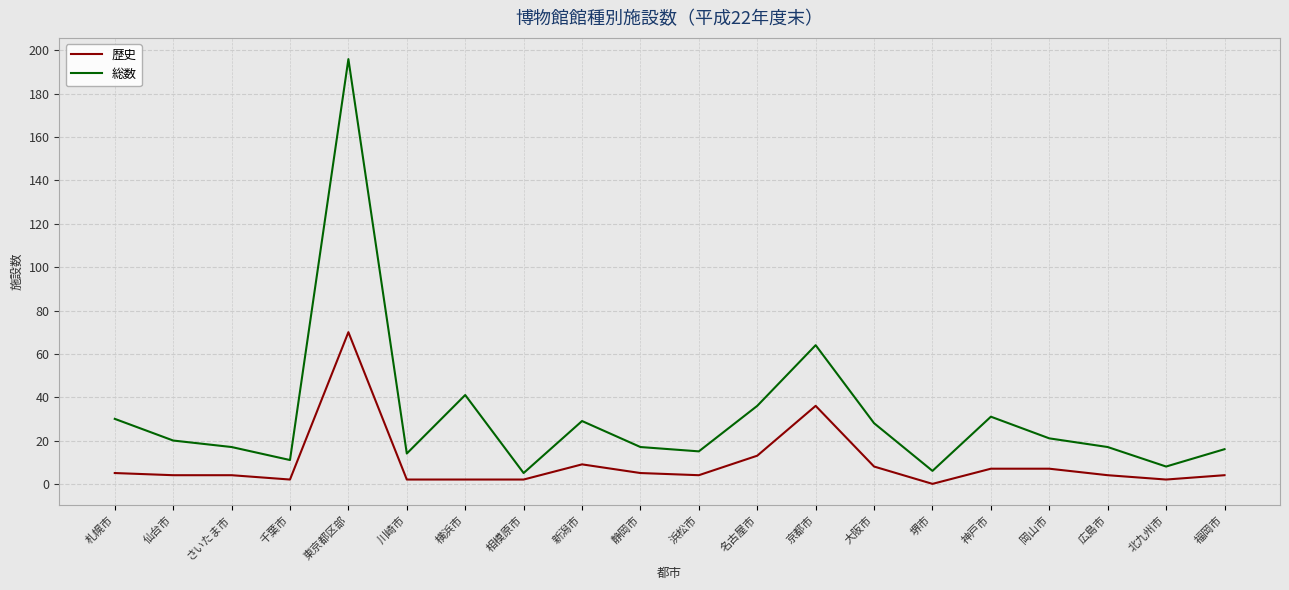

True or false: 歴史 and 総数 intersect in this chart.

False